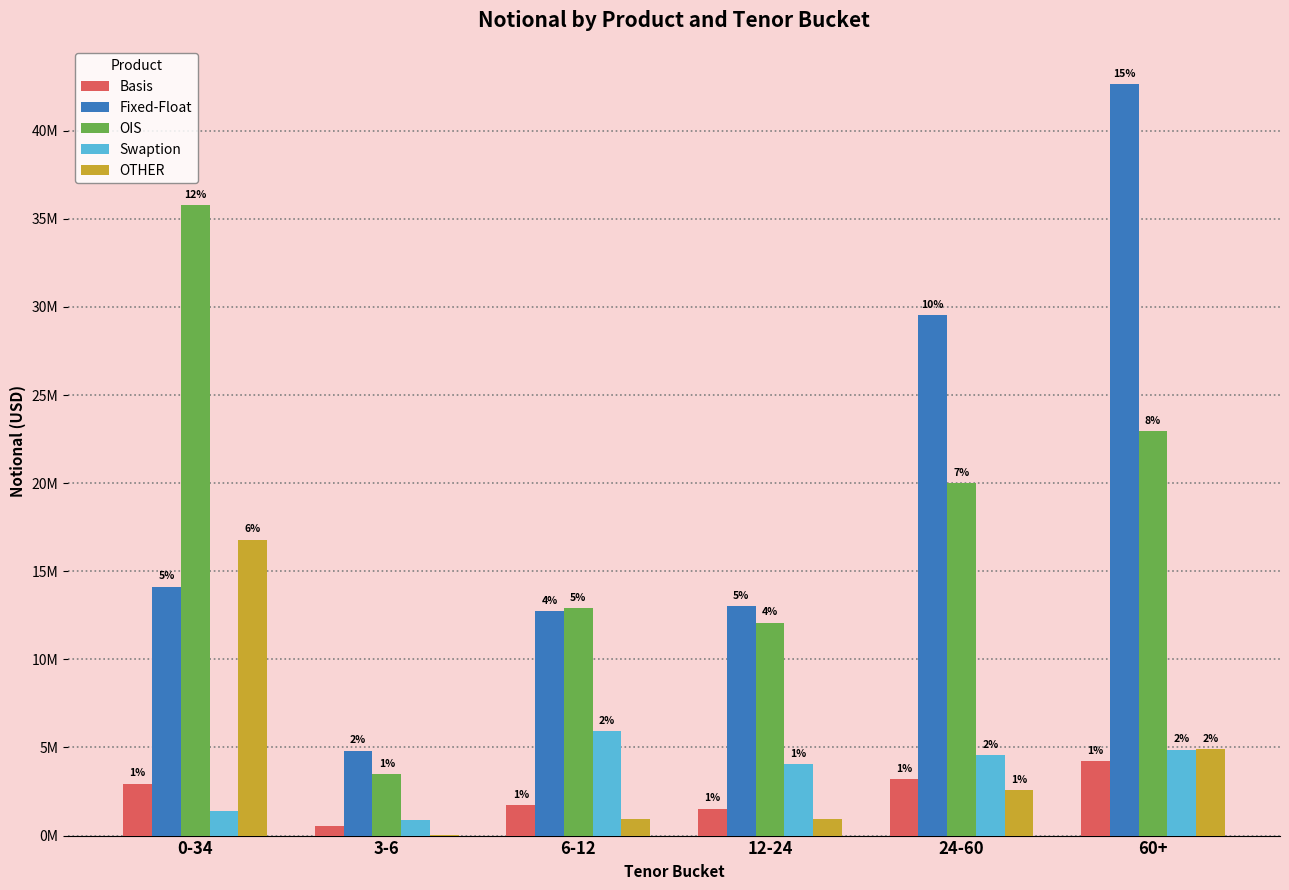

Reading right to left, transcribe all the data shown in this chart.

Basis: 60+=4210762	24-60=3212376	12-24=1522798	6-12=1737752	3-6=556207	0-34=2946213
Fixed-Float: 60+=42648699	24-60=29525677	12-24=13023230	6-12=12754962	3-6=4823091	0-34=14133643
OIS: 60+=22957271	24-60=19990318	12-24=12088472	6-12=12887269	3-6=3503552	0-34=35771178
Swaption: 60+=4882526	24-60=4577579	12-24=4043365	6-12=5923856	3-6=859293	0-34=1399358
OTHER: 60+=4922981	24-60=2578630	12-24=926783	6-12=938758	3-6=59449	0-34=16791011